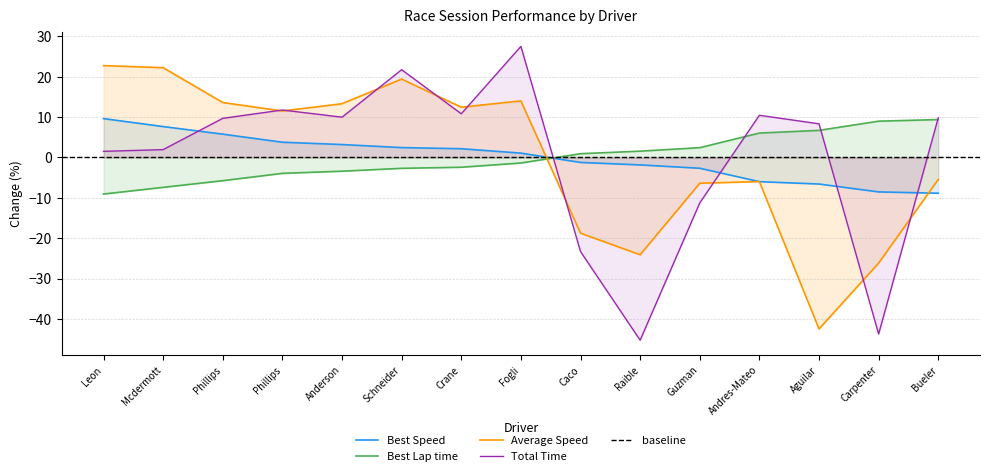

How many intersections are there between Best Speed and Best Lap time?

1